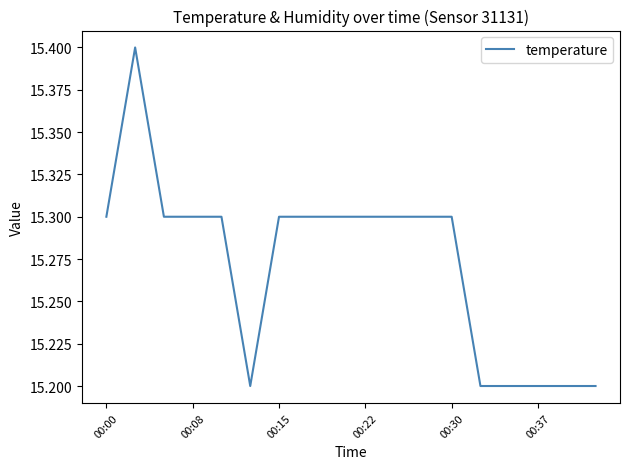

How many series are shown in this chart?

1